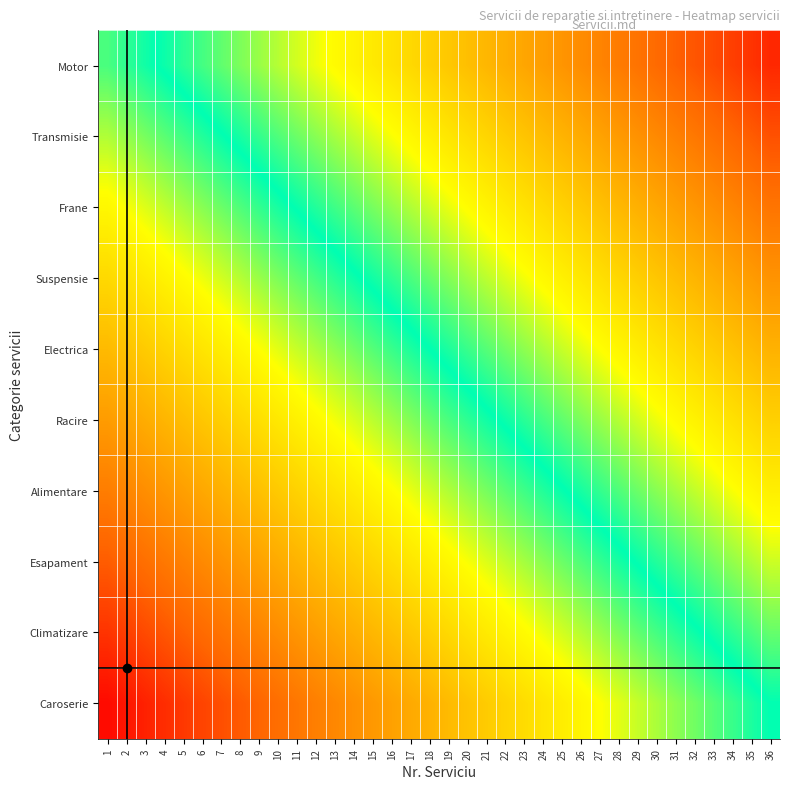

Reading left to right, list all the values displayed in this chart.

Motor: 1=-0.1	2=-0.0	3=-0.0	4=0.0	5=0.0	6=0.1	7=0.1	8=0.1	9=0.1	10=0.2	11=0.2	12=0.2	13=0.3	14=0.3	15=0.3	16=0.3	17=0.4	18=0.4	19=0.4	20=0.5	21=0.5	22=0.5	23=0.5	24=0.6	25=0.6	26=0.6	27=0.7	28=0.7	29=0.7	30=0.7	31=0.8	32=0.8	33=0.8	34=0.8	35=0.9	36=0.9
Transmisie: 1=-0.2	2=-0.1	3=-0.1	4=-0.1	5=-0.1	6=-0.0	7=-0.0	8=0.0	9=0.0	10=0.1	11=0.1	12=0.1	13=0.2	14=0.2	15=0.2	16=0.2	17=0.3	18=0.3	19=0.3	20=0.4	21=0.4	22=0.4	23=0.4	24=0.5	25=0.5	26=0.5	27=0.6	28=0.6	29=0.6	30=0.6	31=0.7	32=0.7	33=0.7	34=0.7	35=0.8	36=0.8
Frane: 1=-0.3	2=-0.2	3=-0.2	4=-0.2	5=-0.2	6=-0.1	7=-0.1	8=-0.1	9=-0.0	10=-0.0	11=0.0	12=0.0	13=0.1	14=0.1	15=0.1	16=0.1	17=0.2	18=0.2	19=0.2	20=0.3	21=0.3	22=0.3	23=0.3	24=0.4	25=0.4	26=0.4	27=0.5	28=0.5	29=0.5	30=0.5	31=0.6	32=0.6	33=0.6	34=0.6	35=0.7	36=0.7
Suspensie: 1=-0.4	2=-0.3	3=-0.3	4=-0.3	5=-0.3	6=-0.2	7=-0.2	8=-0.2	9=-0.2	10=-0.1	11=-0.1	12=-0.1	13=-0.0	14=-0.0	15=0.0	16=0.0	17=0.1	18=0.1	19=0.1	20=0.2	21=0.2	22=0.2	23=0.2	24=0.3	25=0.3	26=0.3	27=0.3	28=0.4	29=0.4	30=0.4	31=0.5	32=0.5	33=0.5	34=0.5	35=0.6	36=0.6
Electrica: 1=-0.5	2=-0.4	3=-0.4	4=-0.4	5=-0.4	6=-0.3	7=-0.3	8=-0.3	9=-0.2	10=-0.2	11=-0.2	12=-0.2	13=-0.1	14=-0.1	15=-0.1	16=-0.1	17=-0.0	18=0.0	19=0.0	20=0.1	21=0.1	22=0.1	23=0.1	24=0.2	25=0.2	26=0.2	27=0.2	28=0.3	29=0.3	30=0.3	31=0.4	32=0.4	33=0.4	34=0.4	35=0.5	36=0.5
Racire: 1=-0.6	2=-0.5	3=-0.5	4=-0.5	5=-0.5	6=-0.4	7=-0.4	8=-0.4	9=-0.3	10=-0.3	11=-0.3	12=-0.3	13=-0.2	14=-0.2	15=-0.2	16=-0.2	17=-0.1	18=-0.1	19=-0.1	20=-0.0	21=-0.0	22=0.0	23=0.0	24=0.1	25=0.1	26=0.1	27=0.2	28=0.2	29=0.2	30=0.2	31=0.3	32=0.3	33=0.3	34=0.3	35=0.4	36=0.4
Alimentare: 1=-0.7	2=-0.6	3=-0.6	4=-0.6	5=-0.6	6=-0.5	7=-0.5	8=-0.5	9=-0.4	10=-0.4	11=-0.4	12=-0.4	13=-0.3	14=-0.3	15=-0.3	16=-0.3	17=-0.2	18=-0.2	19=-0.2	20=-0.1	21=-0.1	22=-0.1	23=-0.1	24=-0.0	25=-0.0	26=0.0	27=0.1	28=0.1	29=0.1	30=0.1	31=0.2	32=0.2	33=0.2	34=0.2	35=0.3	36=0.3
Esapament: 1=-0.8	2=-0.7	3=-0.7	4=-0.7	5=-0.7	6=-0.6	7=-0.6	8=-0.6	9=-0.6	10=-0.5	11=-0.5	12=-0.5	13=-0.4	14=-0.4	15=-0.4	16=-0.4	17=-0.3	18=-0.3	19=-0.3	20=-0.2	21=-0.2	22=-0.2	23=-0.2	24=-0.1	25=-0.1	26=-0.1	27=-0.1	28=-0.0	29=0.0	30=0.0	31=0.1	32=0.1	33=0.1	34=0.1	35=0.2	36=0.2
Climatizare: 1=-0.9	2=-0.8	3=-0.8	4=-0.8	5=-0.8	6=-0.7	7=-0.7	8=-0.7	9=-0.7	10=-0.6	11=-0.6	12=-0.6	13=-0.5	14=-0.5	15=-0.5	16=-0.5	17=-0.4	18=-0.4	19=-0.4	20=-0.3	21=-0.3	22=-0.3	23=-0.3	24=-0.2	25=-0.2	26=-0.2	27=-0.2	28=-0.1	29=-0.1	30=-0.1	31=-0.0	32=-0.0	33=0.0	34=0.0	35=0.1	36=0.1
Caroserie: 1=-1.0	2=-0.9	3=-0.9	4=-0.9	5=-0.9	6=-0.8	7=-0.8	8=-0.8	9=-0.8	10=-0.7	11=-0.7	12=-0.7	13=-0.6	14=-0.6	15=-0.6	16=-0.6	17=-0.5	18=-0.5	19=-0.5	20=-0.4	21=-0.4	22=-0.4	23=-0.4	24=-0.3	25=-0.3	26=-0.3	27=-0.2	28=-0.2	29=-0.2	30=-0.2	31=-0.1	32=-0.1	33=-0.1	34=-0.1	35=-0.0	36=0.0